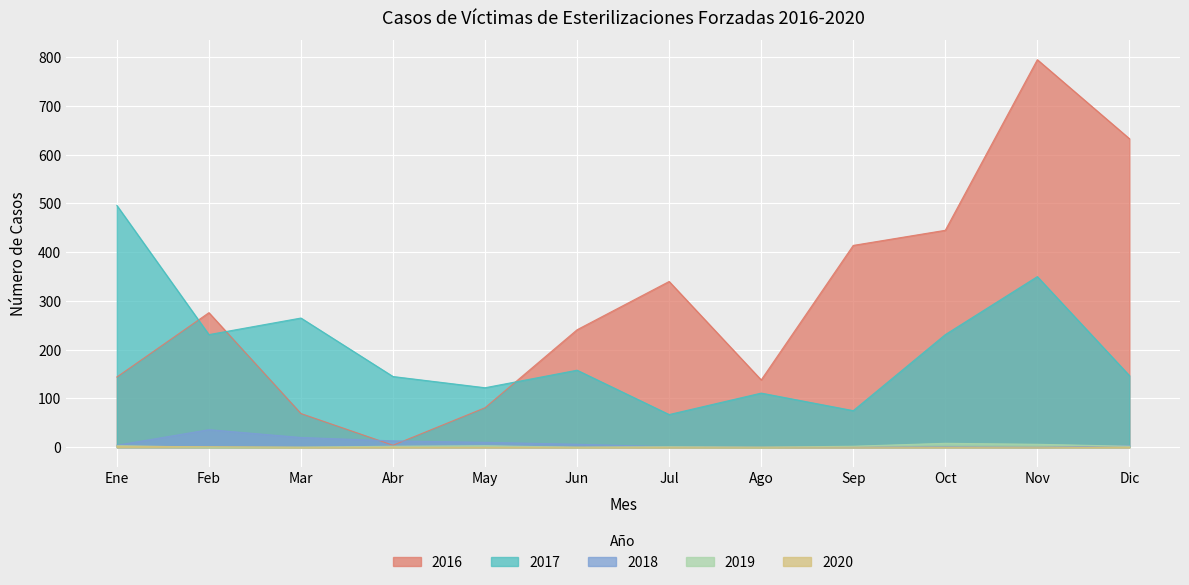

The value of 2016 at Dic is 633. True or false?

True